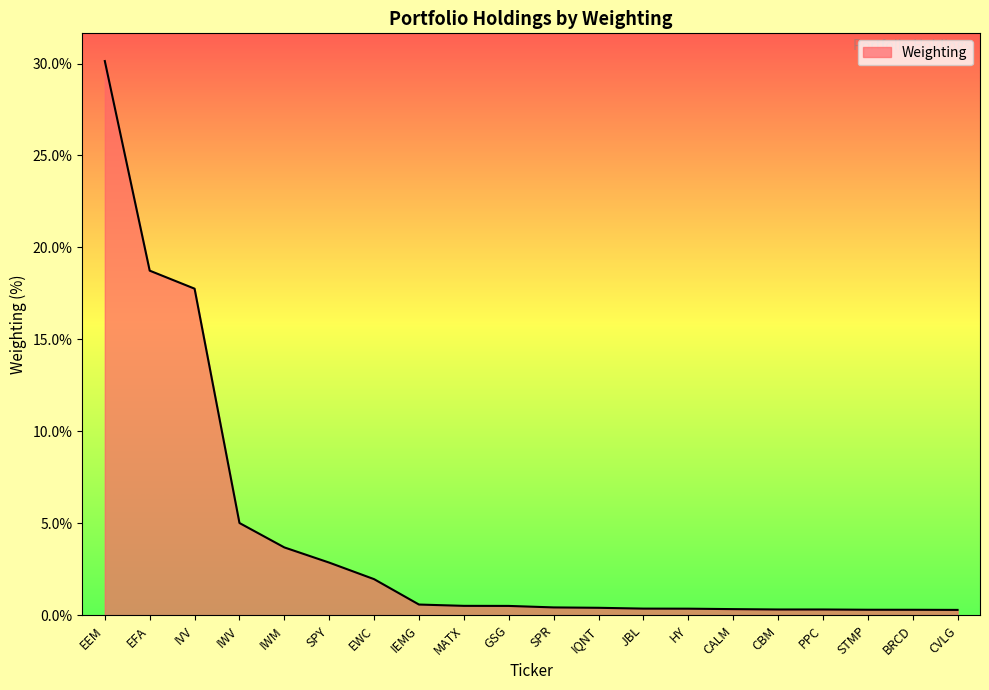

What is the difference between the second highest and minimum values?

18.4